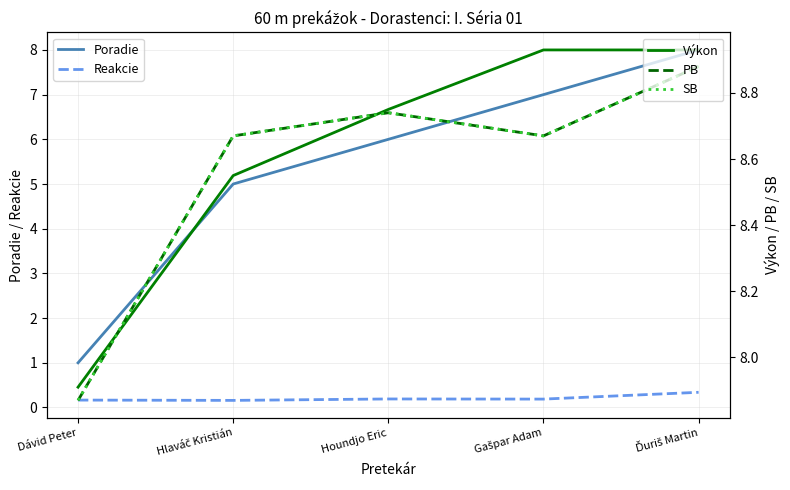

Reading left to right, extract all data points from this chart.

Poradie: Dávid Peter=1.0	Hlaváč Kristián=5.0	Houndjo Eric=6.0	Gašpar Adam=7.0	Ďuriš Martin=8.0
Reakcie: Dávid Peter=0.2	Hlaváč Kristián=0.2	Houndjo Eric=0.2	Gašpar Adam=0.2	Ďuriš Martin=0.3
Výkon: Dávid Peter=7.9	Hlaváč Kristián=8.6	Houndjo Eric=8.8	Gašpar Adam=8.9	Ďuriš Martin=8.9
PB: Dávid Peter=7.9	Hlaváč Kristián=8.7	Houndjo Eric=8.7	Gašpar Adam=8.7	Ďuriš Martin=8.9
SB: Dávid Peter=7.9	Hlaváč Kristián=8.7	Houndjo Eric=8.7	Gašpar Adam=8.7	Ďuriš Martin=8.9